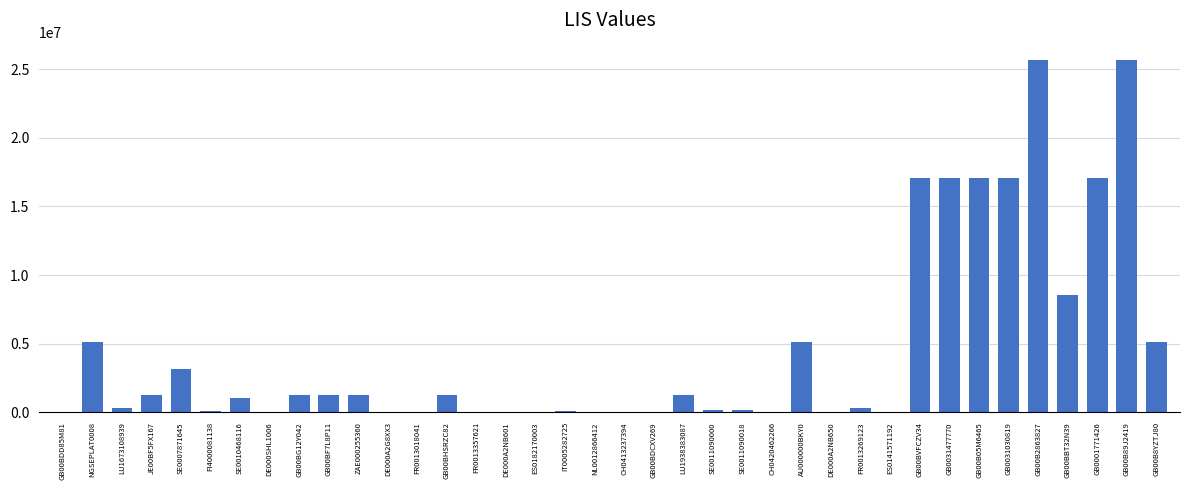

What is the greatest value displayed?

25650900.0